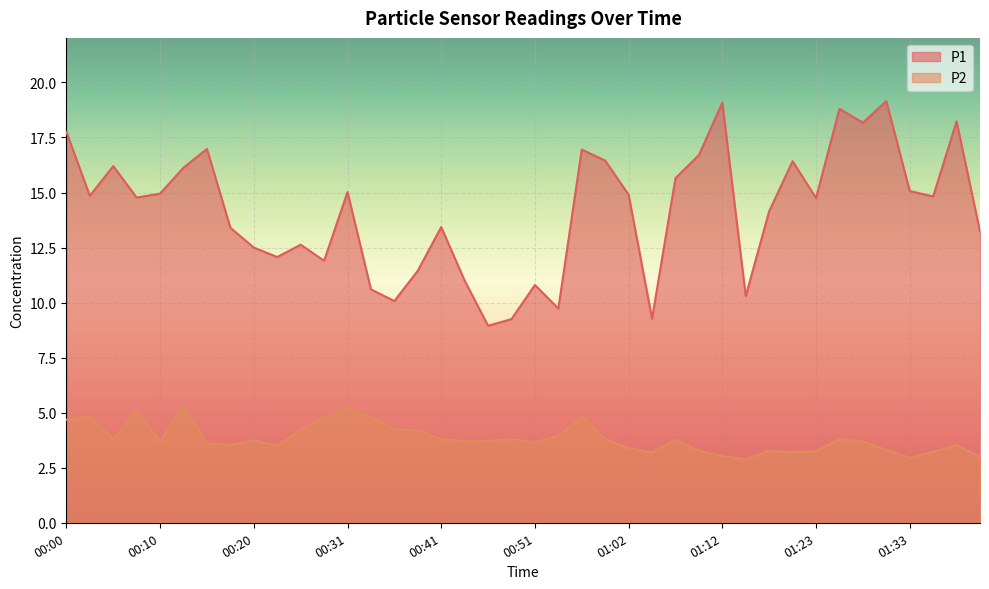

What are all the series names shown in the legend?

P1, P2